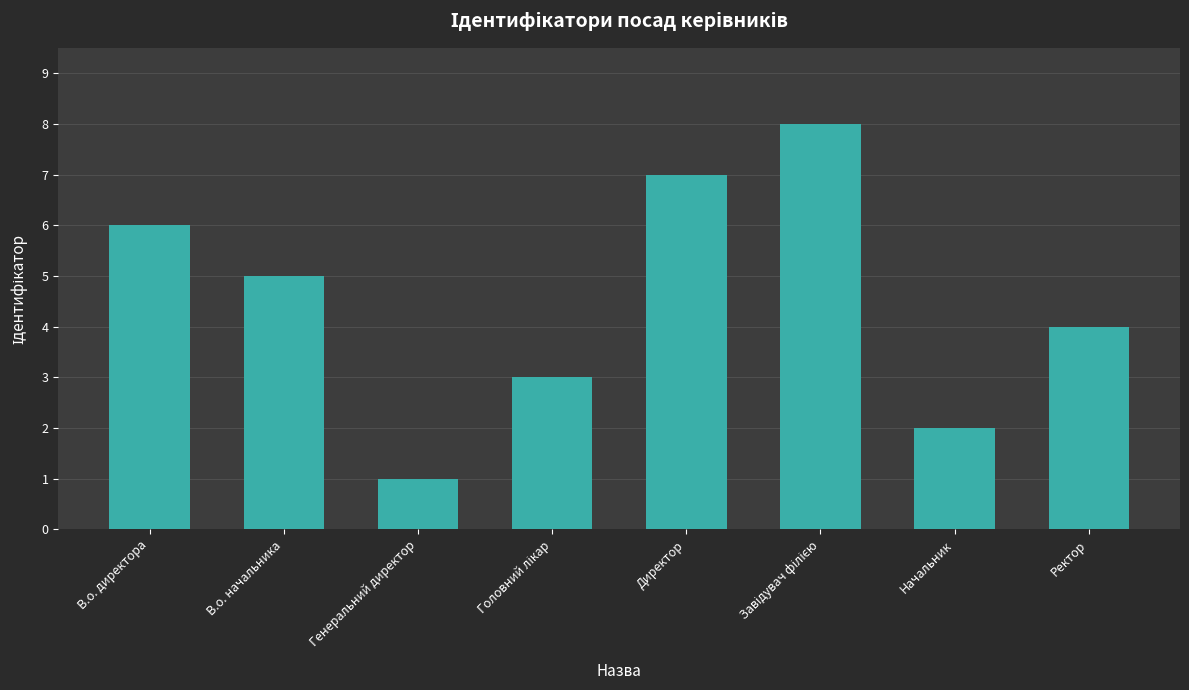

What is the difference between the values at В.о. директора and В.о. начальника?

1